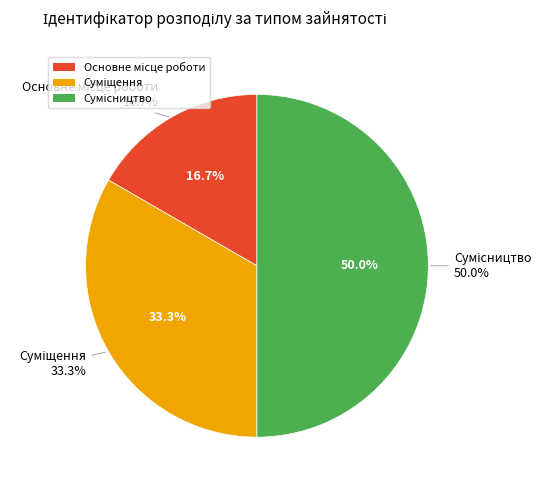

What is the largest slice in the pie chart?

Сумісництво